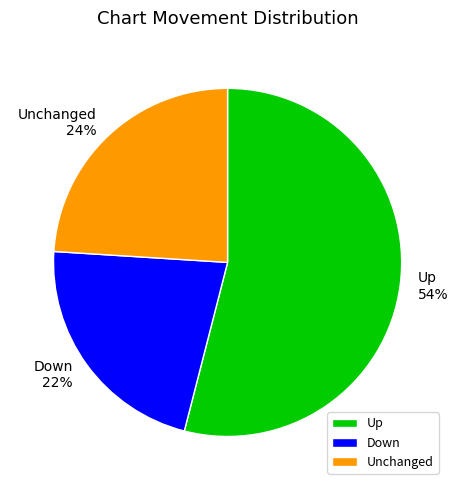

Do Unchanged and Down together represent more than half of the pie?

No